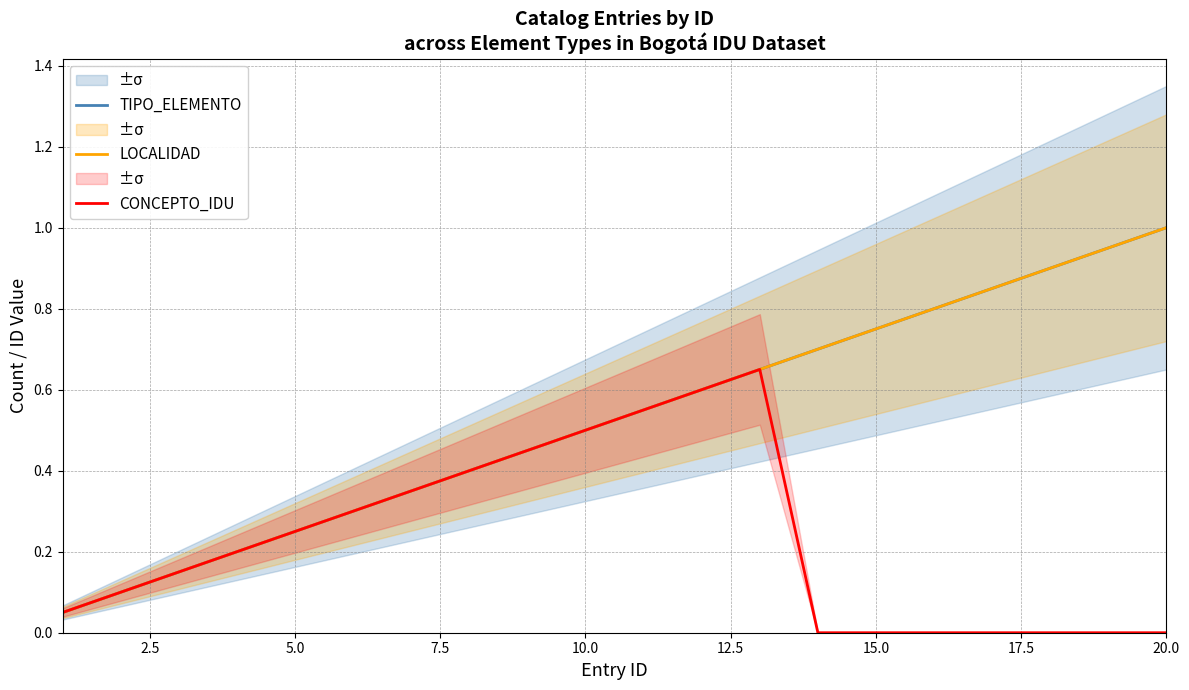

Reading left to right, list all the values displayed in this chart.

TIPO_ELEMENTO: 0.1	0.1	0.1	0.2	0.2	0.3	0.3	0.4	0.5	0.5	0.6	0.6	0.7	0.7	0.8	0.8	0.8	0.9	0.9	1.0
LOCALIDAD: 0.1	0.1	0.1	0.2	0.2	0.3	0.3	0.4	0.5	0.5	0.6	0.6	0.7	0.7	0.8	0.8	0.8	0.9	0.9	1.0
CONCEPTO_IDU: 0.1	0.1	0.1	0.2	0.2	0.3	0.3	0.4	0.5	0.5	0.6	0.6	0.7	0.0	0.0	0.0	0.0	0.0	0.0	0.0